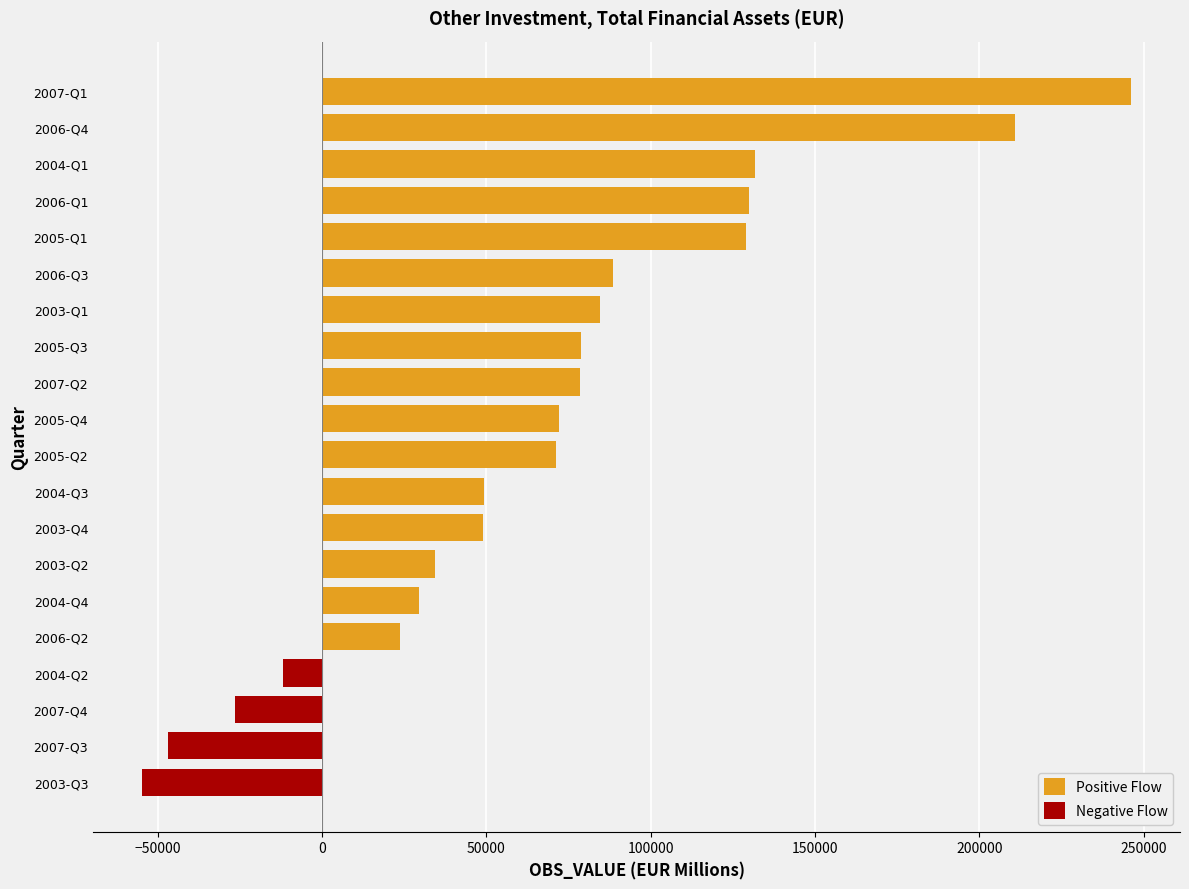

At how many categories does at least one series exceed 176438?

2